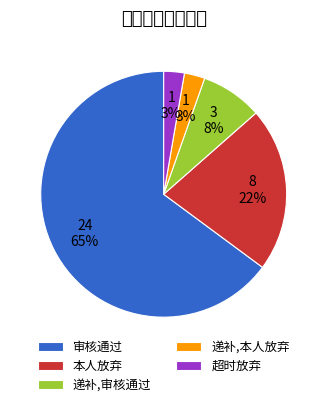

True or false: 超时放弃 accounts for 3% of the total.

True